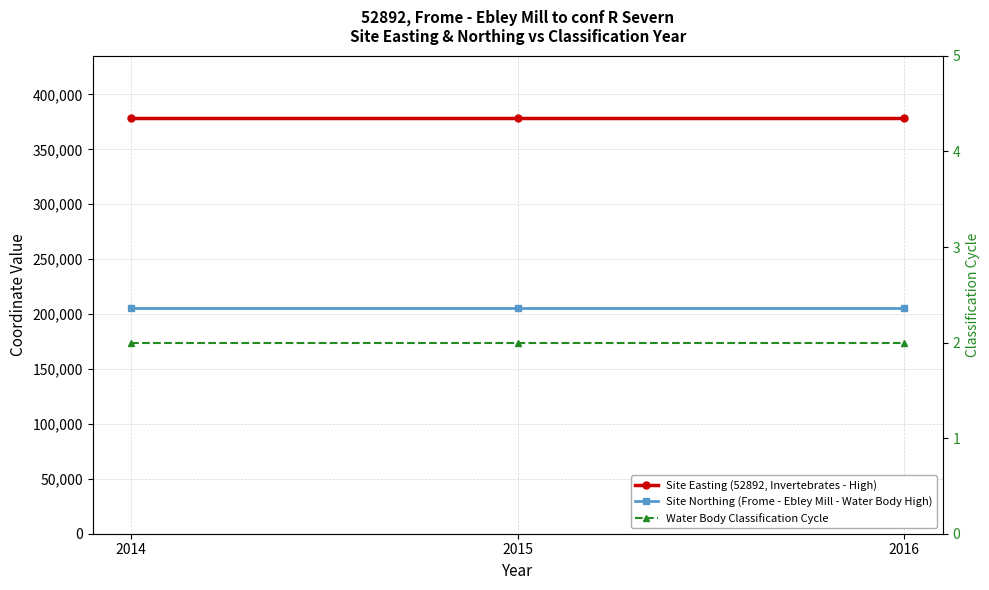

Rank the series by their average value, from highest to lowest.

Site Easting (52892, Invertebrates - High), Site Northing (Frome - Ebley Mill - Water Body High), Water Body Classification Cycle